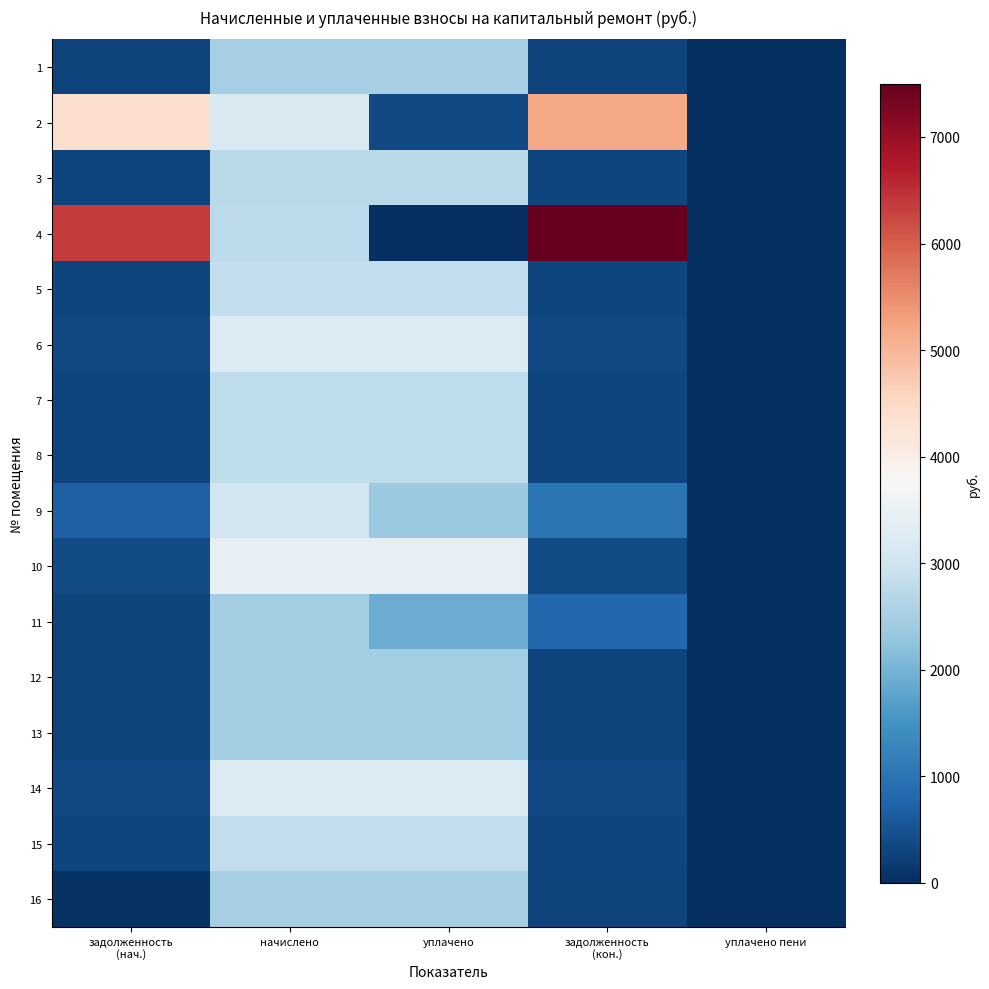

Reading left to right, what are all the values shown in this chart?

1: задолженность
(нач.)=276.7	начислено=2490.2	уплачено=2490.2	задолженность
(кон.)=276.7	уплачено пени=0.0
2: задолженность
(нач.)=4366.8	начислено=3173.3	уплачено=352.6	задолженность
(кон.)=5197.4	уплачено пени=0.0
3: задолженность
(нач.)=306.2	начислено=2751.0	уплачено=2751.0	задолженность
(кон.)=305.7	уплачено пени=0.8
4: задолженность
(нач.)=6383.3	начислено=2782.1	уплачено=0.0	задолженность
(кон.)=7499.6	уплачено пени=0.0
5: задолженность
(нач.)=316.2	начислено=2825.6	уплачено=2825.6	задолженность
(кон.)=313.9	уплачено пени=3.0
6: задолженность
(нач.)=358.1	начислено=3223.0	уплачено=3223.0	задолженность
(кон.)=358.1	уплачено пени=0.5
7: задолженность
(нач.)=311.9	начислено=2806.9	уплачено=2806.9	задолженность
(кон.)=311.9	уплачено пени=0.1
8: задолженность
(нач.)=309.4	начислено=2784.6	уплачено=2784.6	задолженность
(кон.)=309.4	уплачено пени=0.0
9: задолженность
(нач.)=674.7	начислено=3036.7	уплачено=2361.9	задолженность
(кон.)=1012.9	уплачено пени=1.2
10: задолженность
(нач.)=381.6	начислено=3434.1	уплачено=3434.1	задолженность
(кон.)=381.6	уплачено пени=0.0
11: задолженность
(нач.)=271.2	начислено=2440.5	уплачено=1898.2	задолженность
(кон.)=814.0	уплачено пени=0.0
12: задолженность
(нач.)=271.9	начислено=2446.7	уплачено=2446.7	задолженность
(кон.)=271.9	уплачено пени=0.0
13: задолженность
(нач.)=271.9	начислено=2446.7	уплачено=2446.7	задолженность
(кон.)=271.9	уплачено пени=0.0
14: задолженность
(нач.)=360.9	начислено=3247.8	уплачено=3247.8	задолженность
(кон.)=360.9	уплачено пени=0.0
15: задолженность
(нач.)=313.9	начислено=2825.6	уплачено=2825.6	задолженность
(кон.)=313.9	уплачено пени=0.0
16: задолженность
(нач.)=34.2	начислено=2502.6	уплачено=2501.9	задолженность
(кон.)=278.1	уплачено пени=0.0